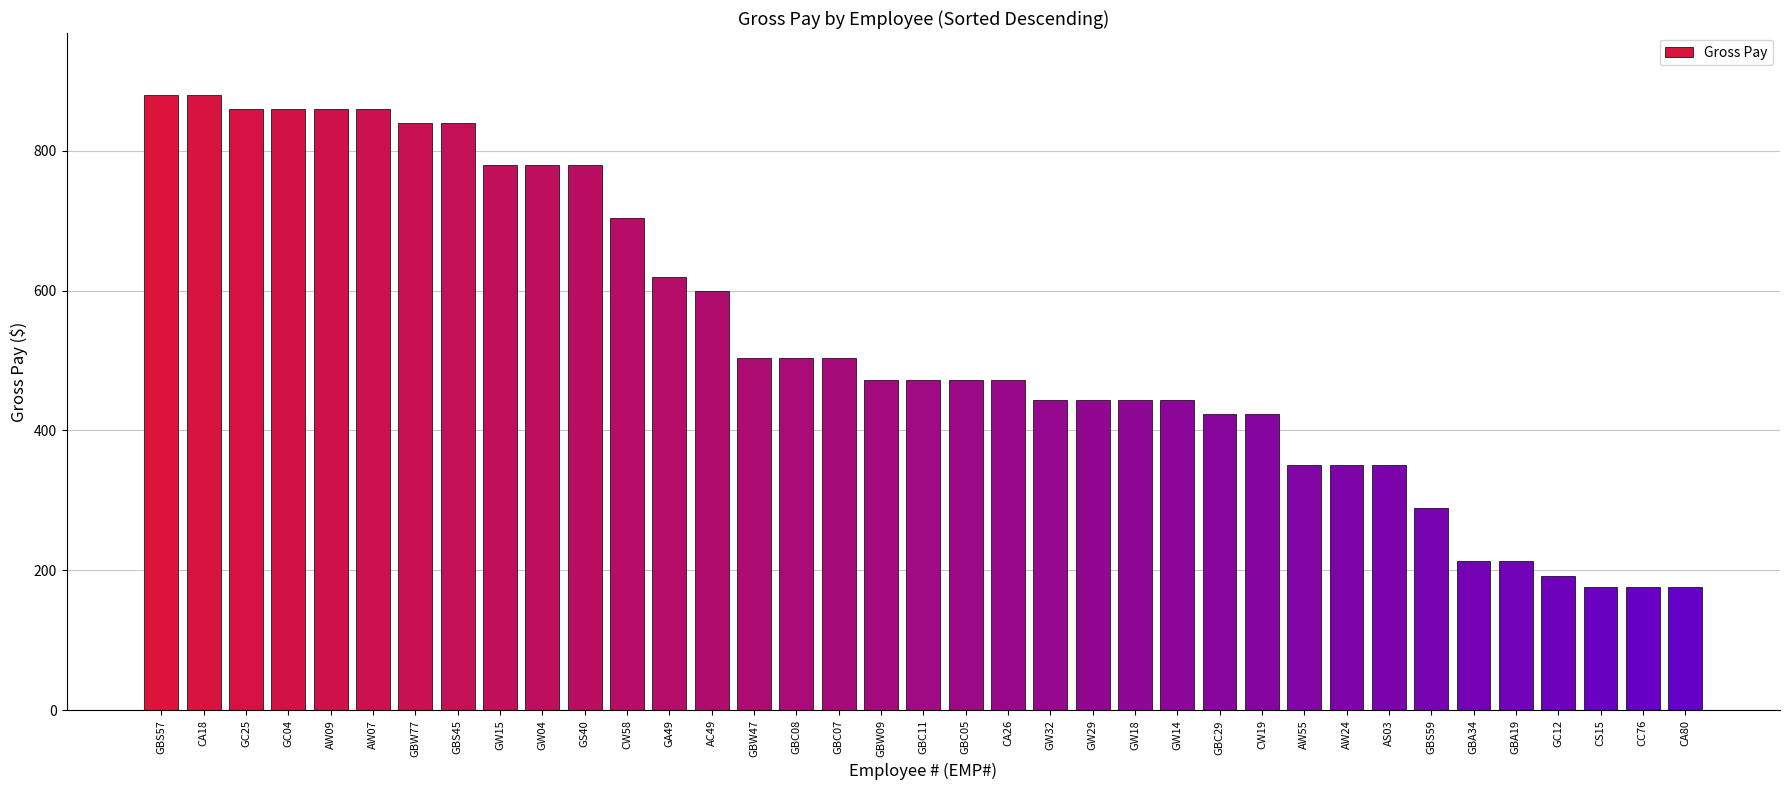

What is the sum of all values?

19650.7